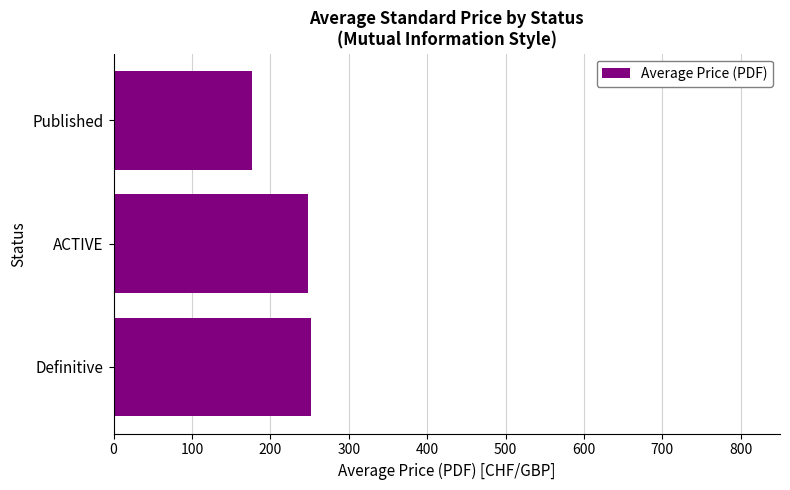

What is the ratio of the value at Definitive to the value at Published?

1.4